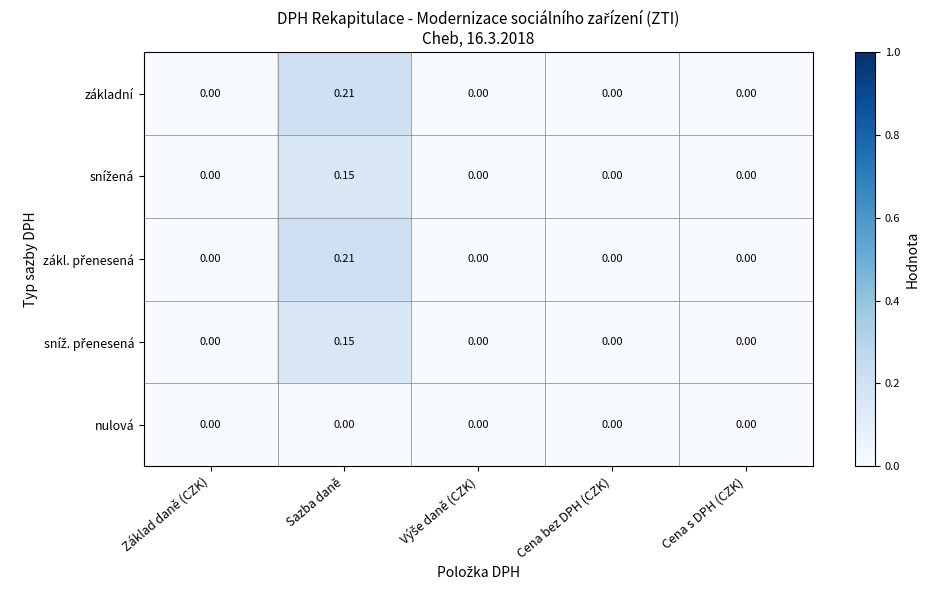

At which category is the sum across all series the highest?

Sazba daně